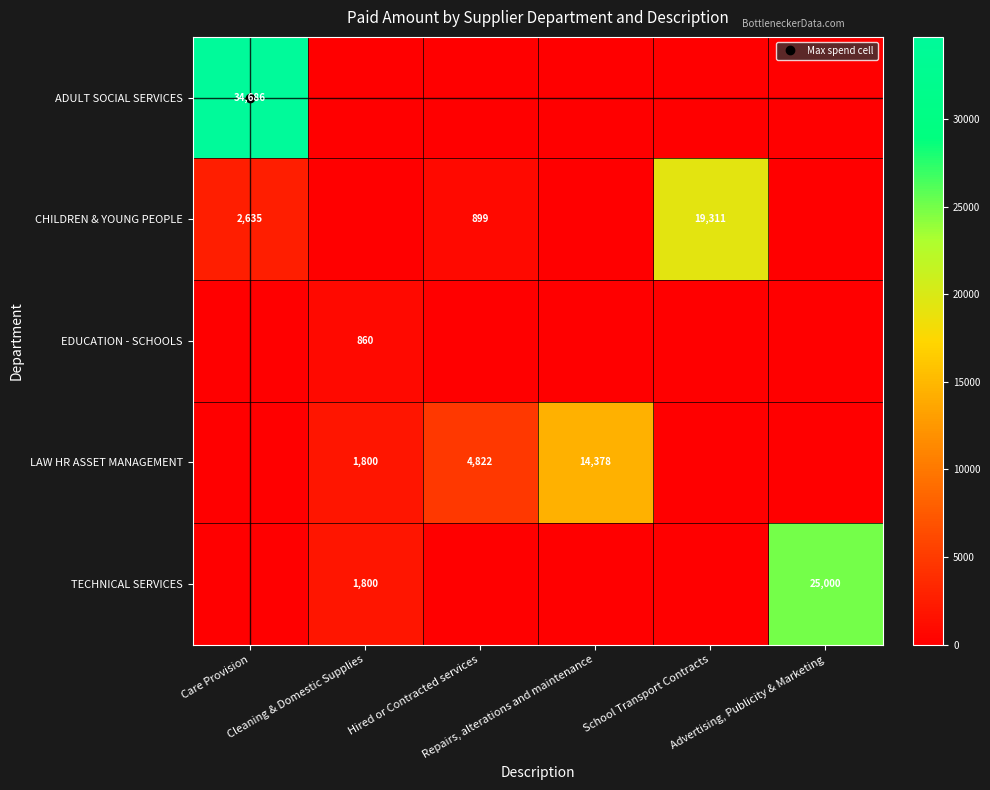

What is the difference between the maximum and minimum values in the ADULT SOCIAL SERVICES series?

34685.7